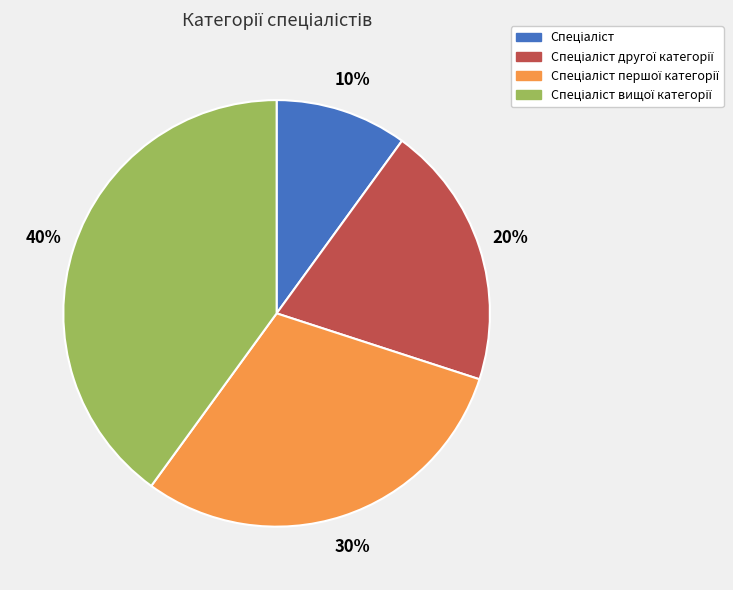

To the nearest percent, what is the difference between the largest and smallest slice percentages?

30%